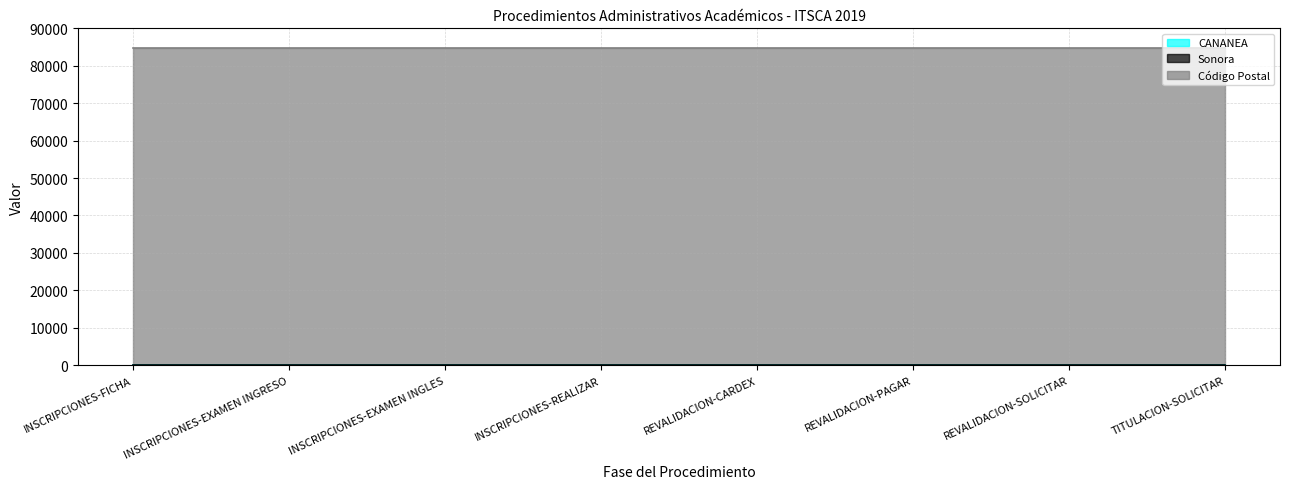

Reading right to left, list all the values displayed in this chart.

CANANEA: TITULACION-SOLICITAR=1	REVALIDACION-SOLICITAR=1	REVALIDACION-PAGAR=1	REVALIDACION-CARDEX=1	INSCRIPCIONES-REALIZAR=1	INSCRIPCIONES-EXAMEN INGLES=1	INSCRIPCIONES-EXAMEN INGRESO=1	INSCRIPCIONES-FICHA=1
Sonora: TITULACION-SOLICITAR=26	REVALIDACION-SOLICITAR=26	REVALIDACION-PAGAR=26	REVALIDACION-CARDEX=26	INSCRIPCIONES-REALIZAR=26	INSCRIPCIONES-EXAMEN INGLES=26	INSCRIPCIONES-EXAMEN INGRESO=26	INSCRIPCIONES-FICHA=26
Código Postal: TITULACION-SOLICITAR=84620	REVALIDACION-SOLICITAR=84620	REVALIDACION-PAGAR=84620	REVALIDACION-CARDEX=84620	INSCRIPCIONES-REALIZAR=84620	INSCRIPCIONES-EXAMEN INGLES=84620	INSCRIPCIONES-EXAMEN INGRESO=84620	INSCRIPCIONES-FICHA=84620